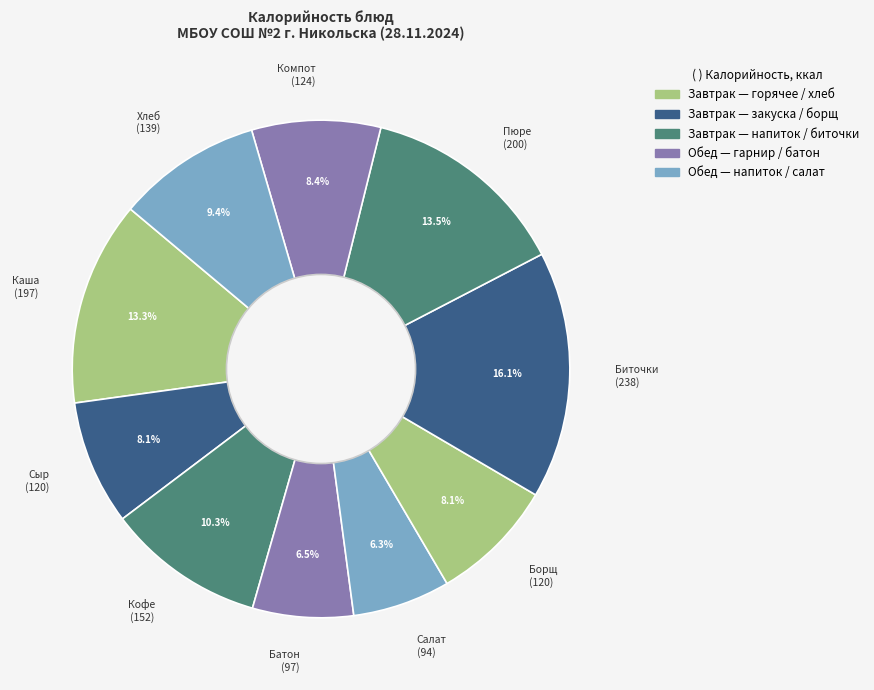

How many segments does this pie chart have?

10